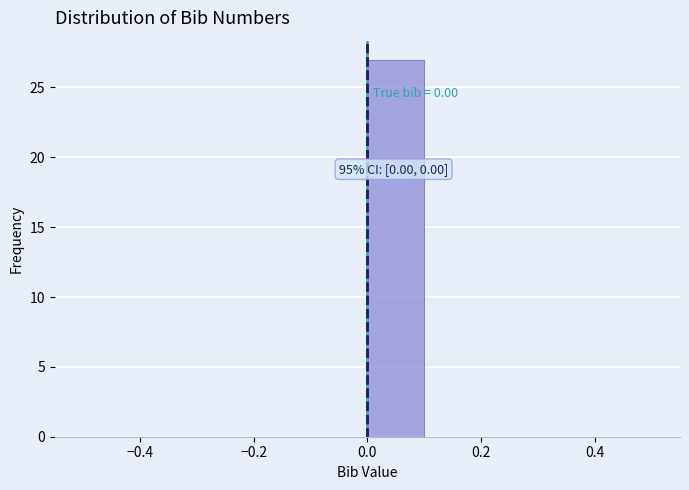

Which range on the x-axis has the tallest bar?

0.0 to 0.1